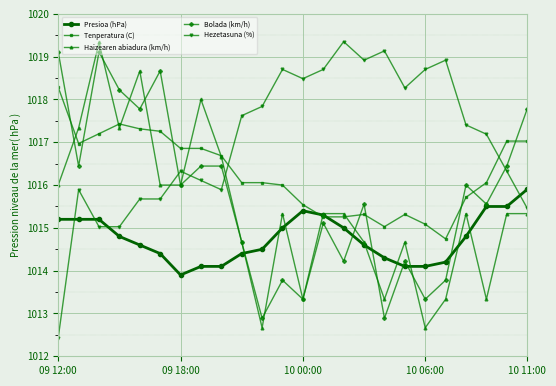

What is the highest value of the Hezetasuna (%) series?

1019.4